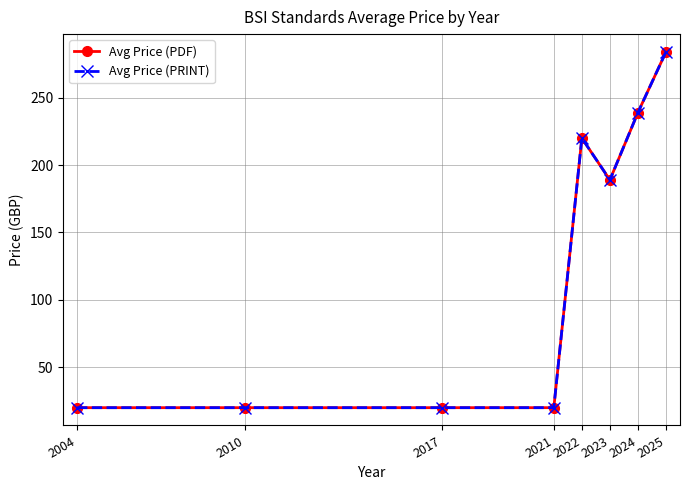

Reading left to right, list all the values displayed in this chart.

Avg Price (PDF): 2004=20	2010=20	2017=20	2021=20	2022=220	2023=189	2024=239	2025=284
Avg Price (PRINT): 2004=20	2010=20	2017=20	2021=20	2022=220	2023=189	2024=239	2025=284